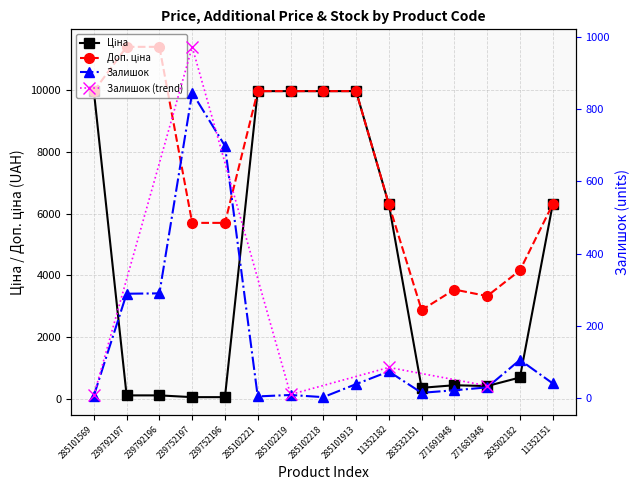

Which category has the highest value in the Ціна series?

285101569